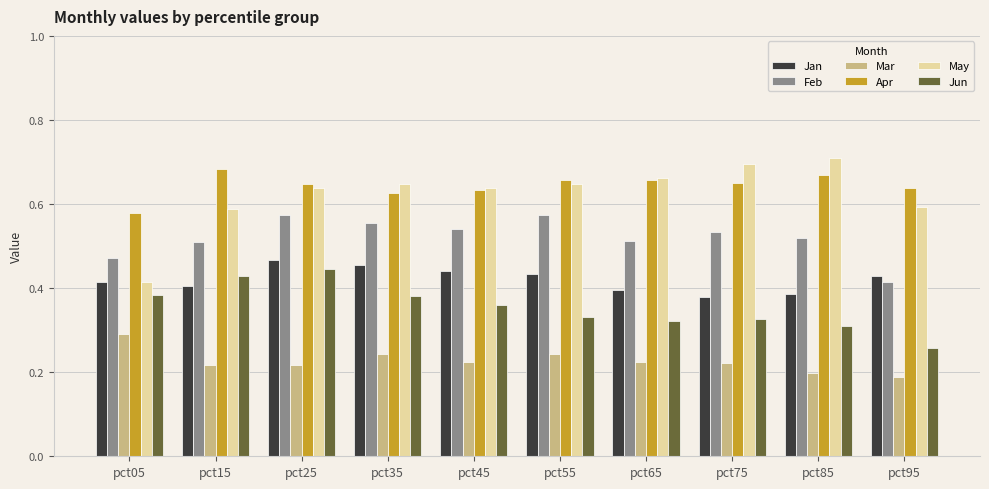

At how many categories does at least one series exceed 0?

10